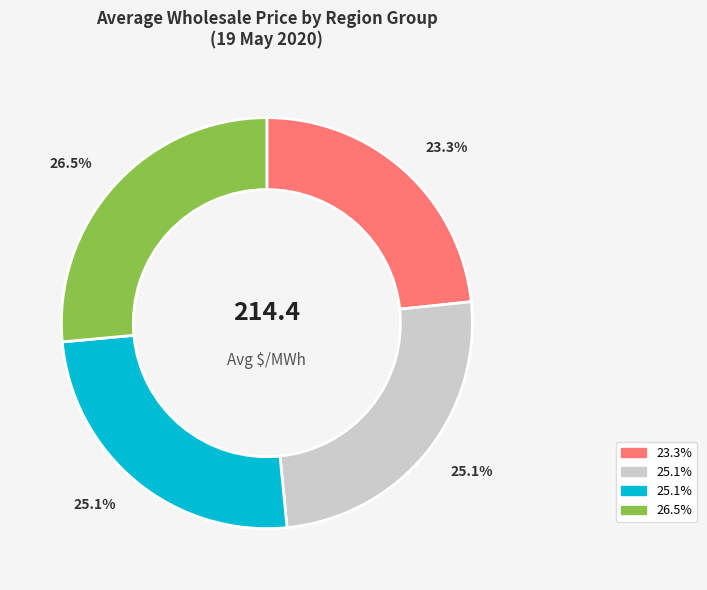

Is there a majority slice in this chart?

No